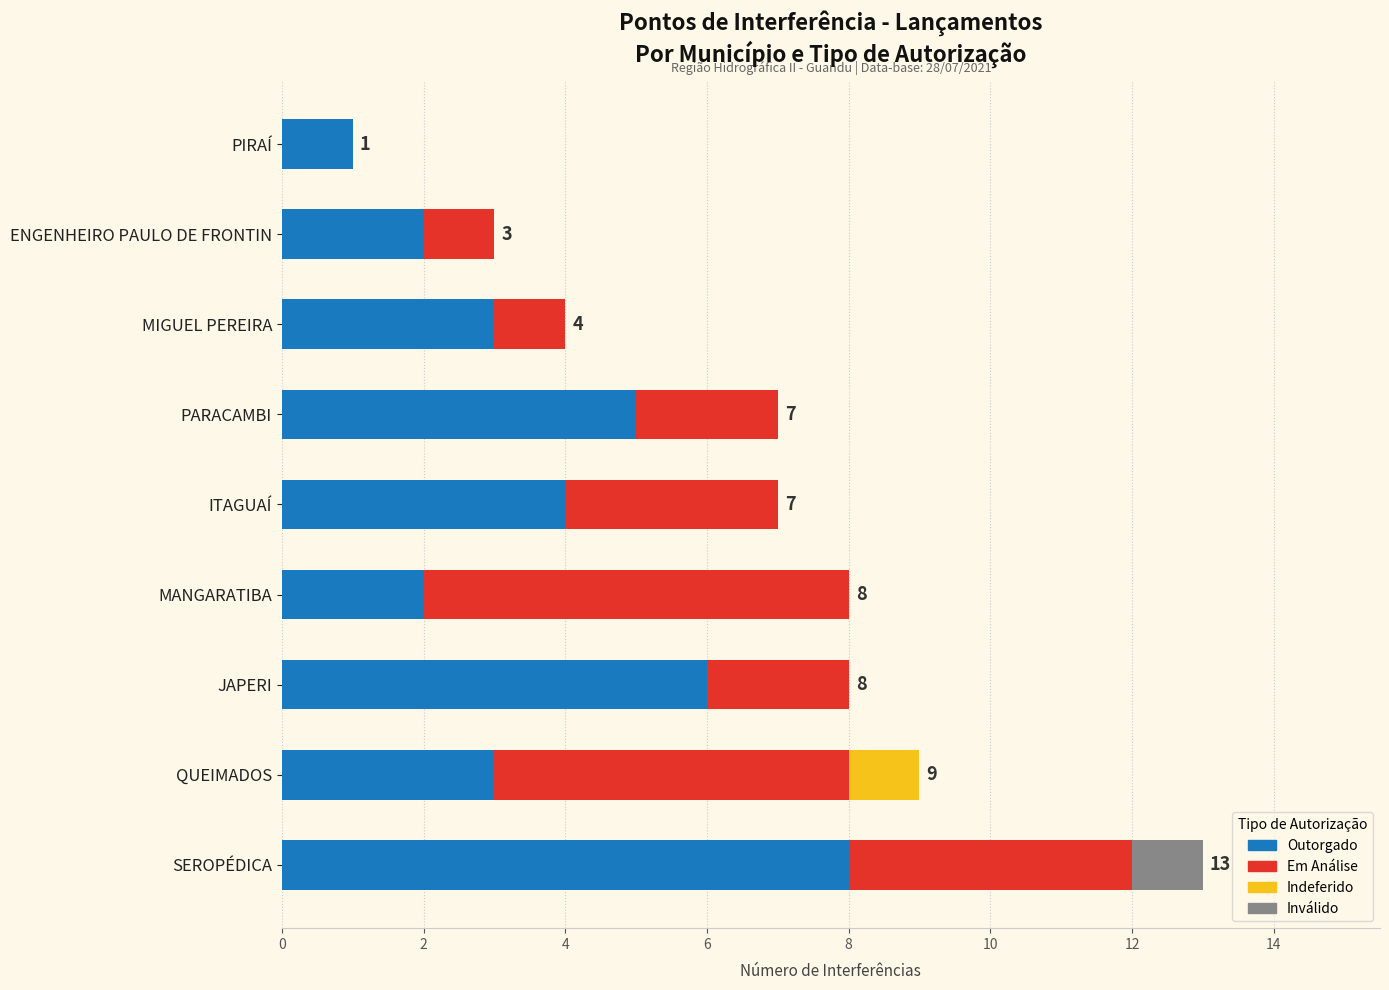

What is the total value across all series at MIGUEL PEREIRA?

4